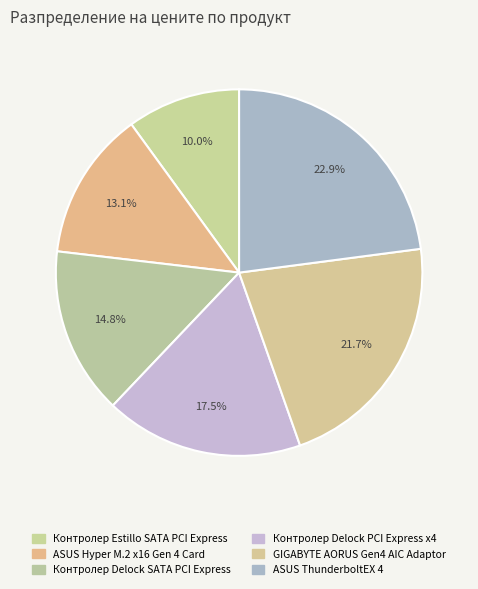

Do GIGABYTE AORUS Gen4 AIC Adaptor and Контролер Delock SATA PCI Express together represent more than half of the pie?

No